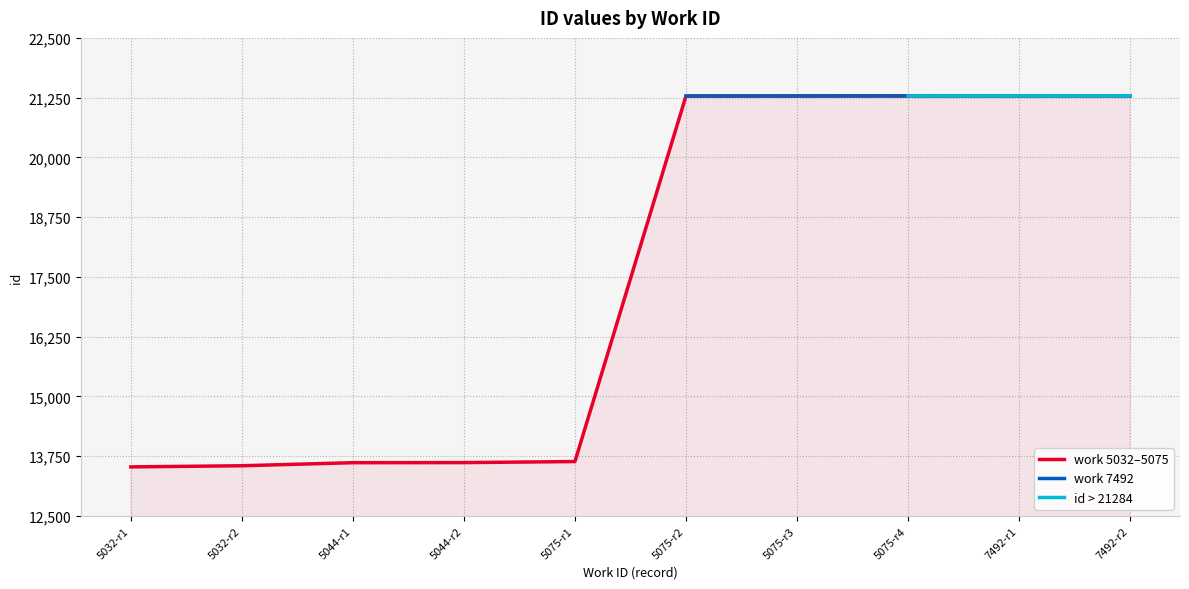

The value of work 5032–5075 at 7492-r2 is 5611. True or false?

False